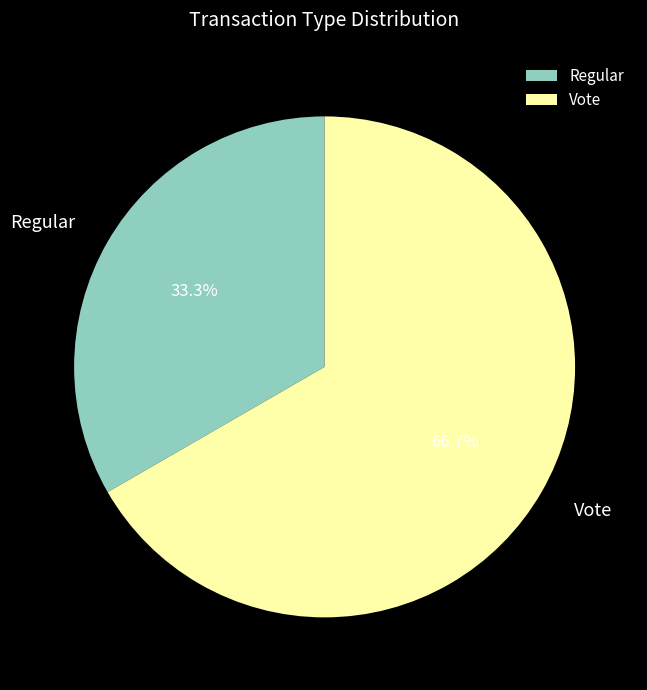

Rank the categories by value from lowest to highest.

Regular, Vote